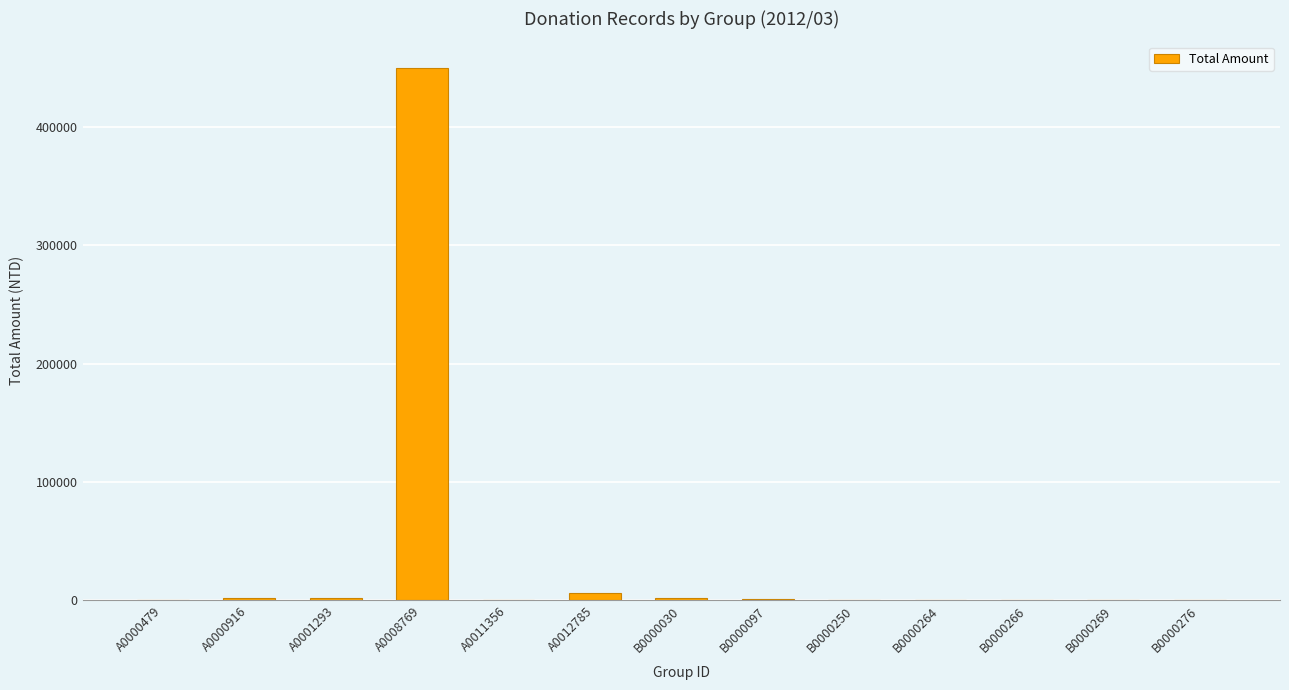

At which label is the value closest to 225100?

A0012785